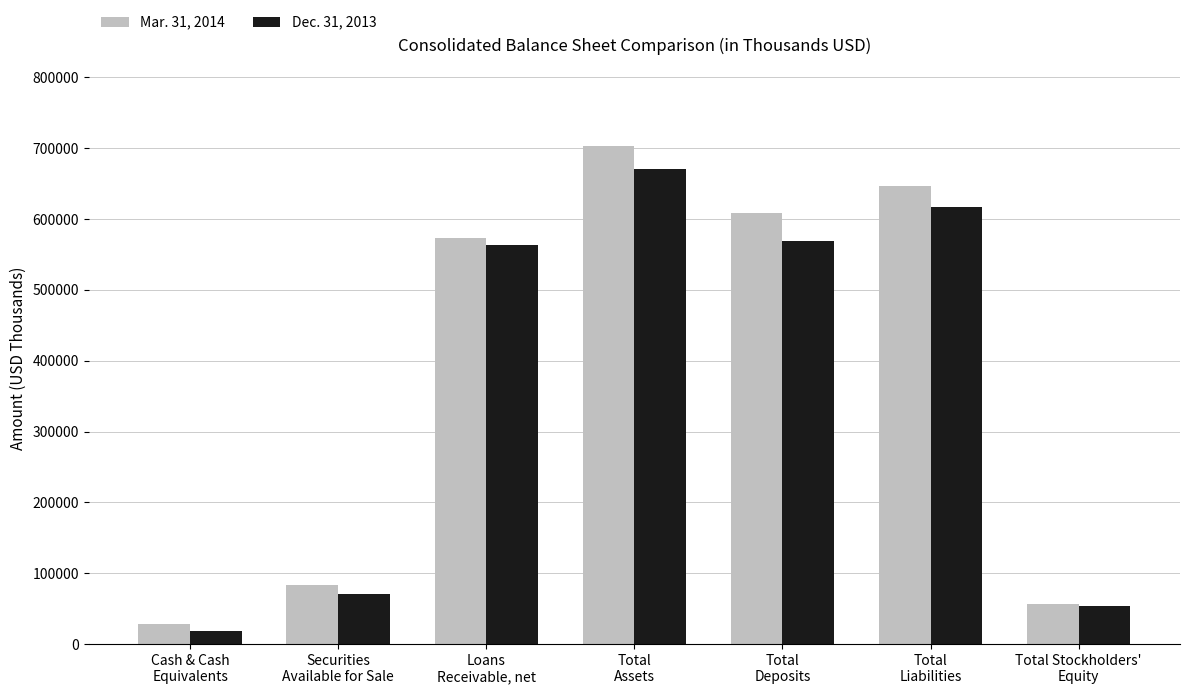

How many data points in Mar. 31, 2014 are less than 572676?

3